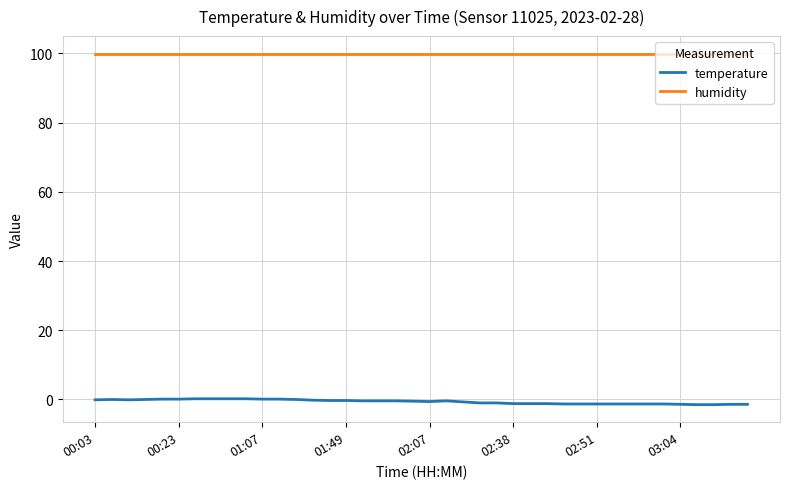

What is the lowest value of the humidity series?

99.9